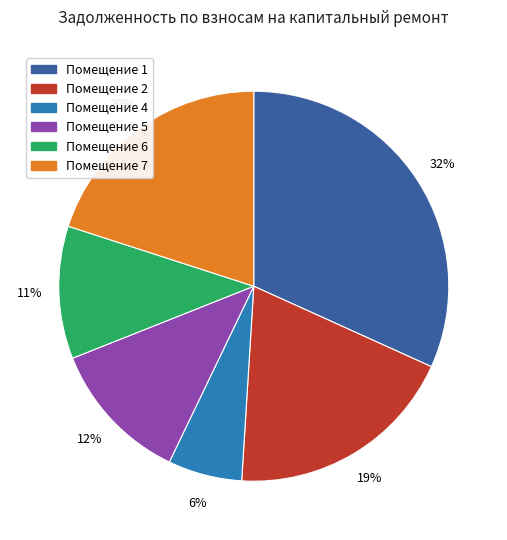

Does any single category account for the majority?

No